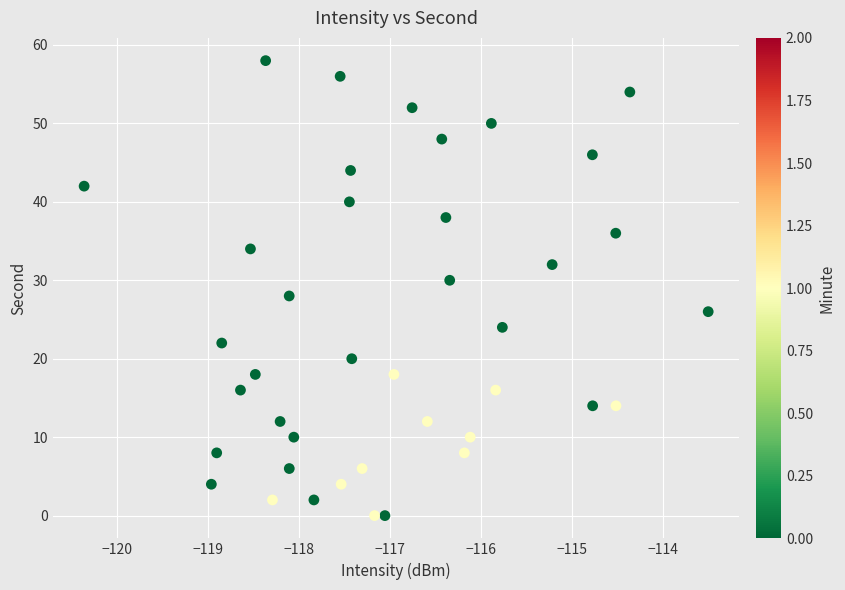

What is the range of Y values (max minus min)?

58